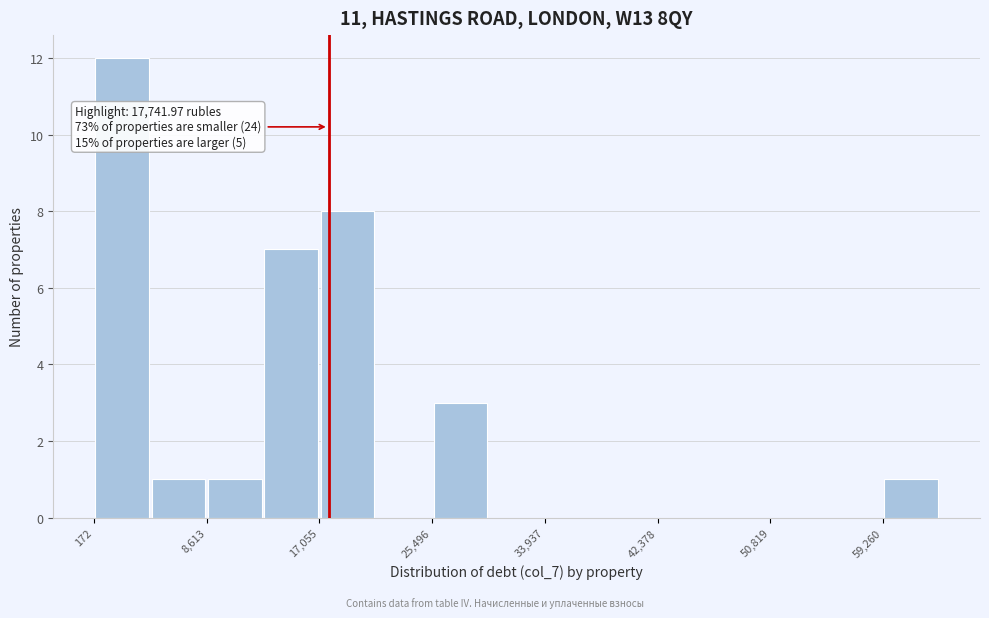

Which range on the x-axis has the tallest bar?

0 to 4000